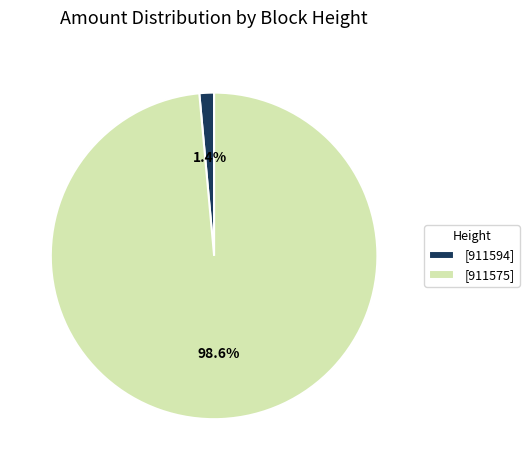

Rank the categories by value from lowest to highest.

[911594], [911575]